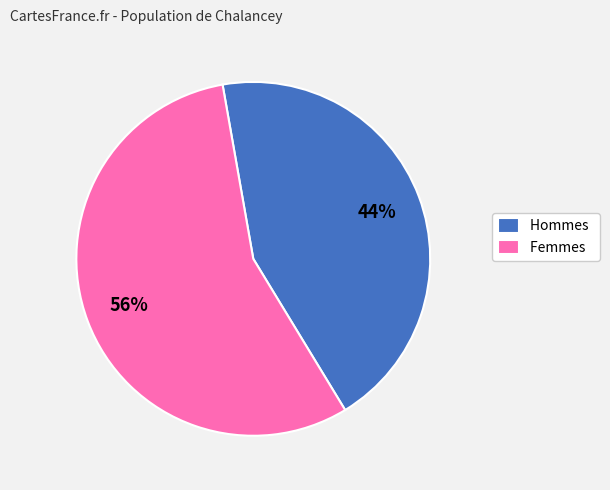

How many segments does this pie chart have?

2